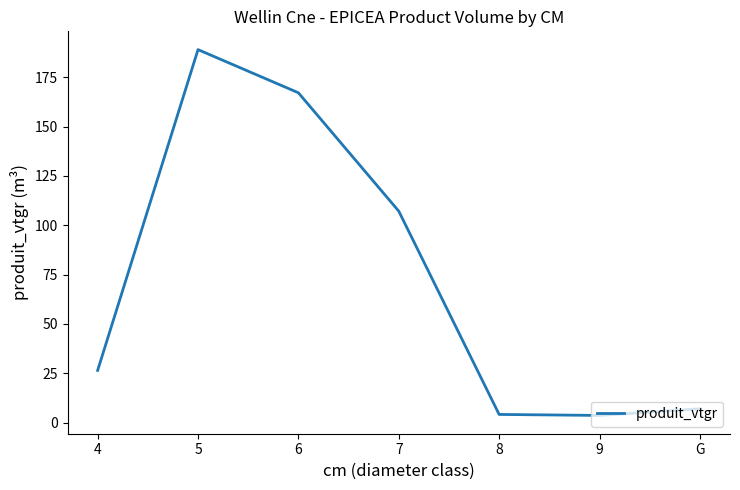

What is the difference between the maximum and minimum values?

185.3